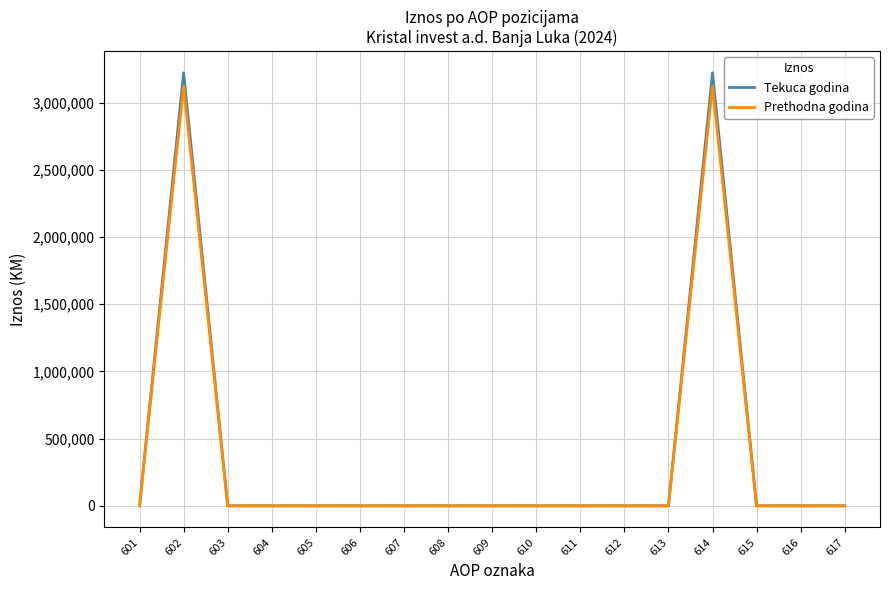

Does the chart have visible grid lines?

Yes